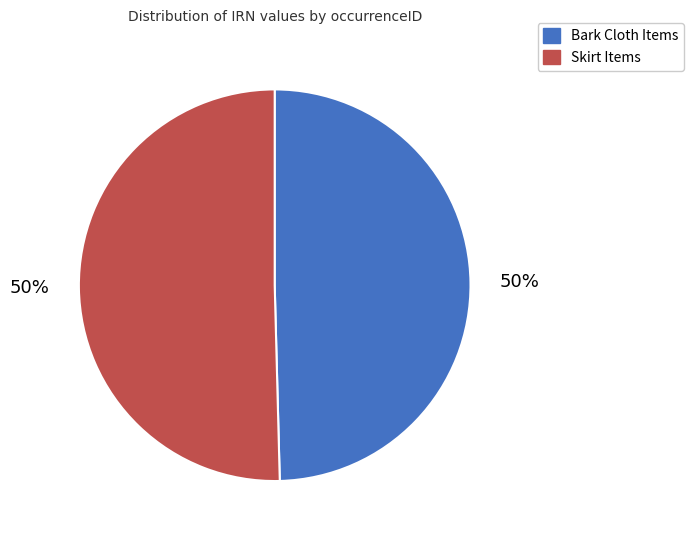

To the nearest percent, what is the average slice percentage?

50%